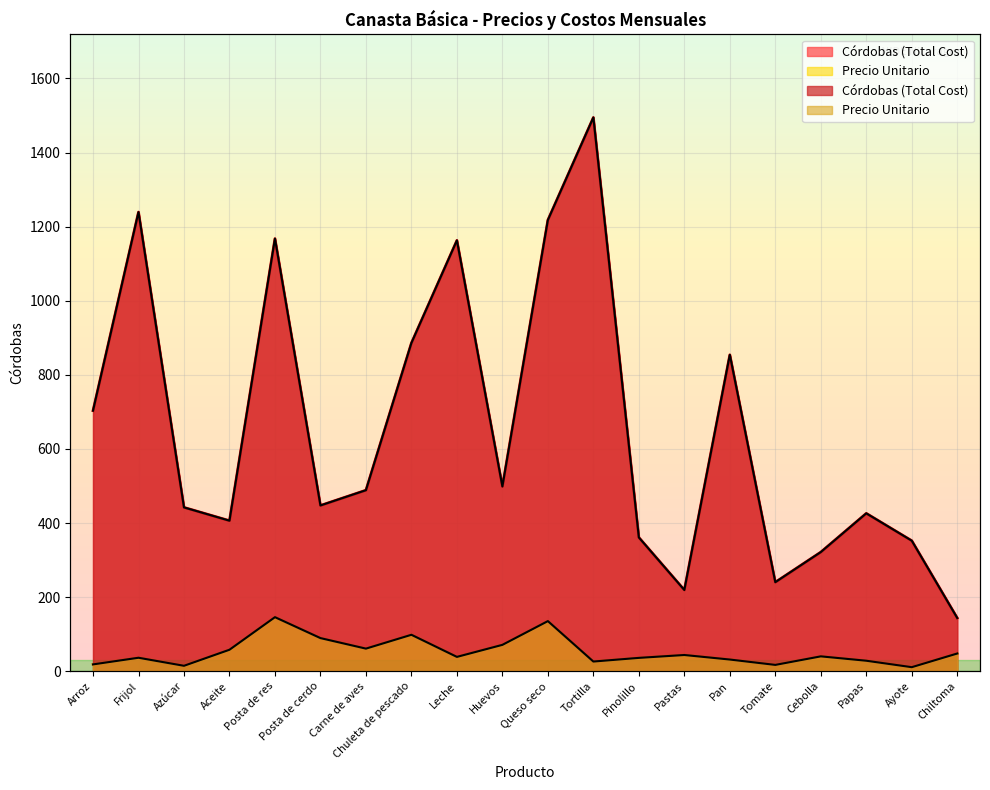

True or false: Precio Unitario and Córdobas (Total Cost) intersect in this chart.

False